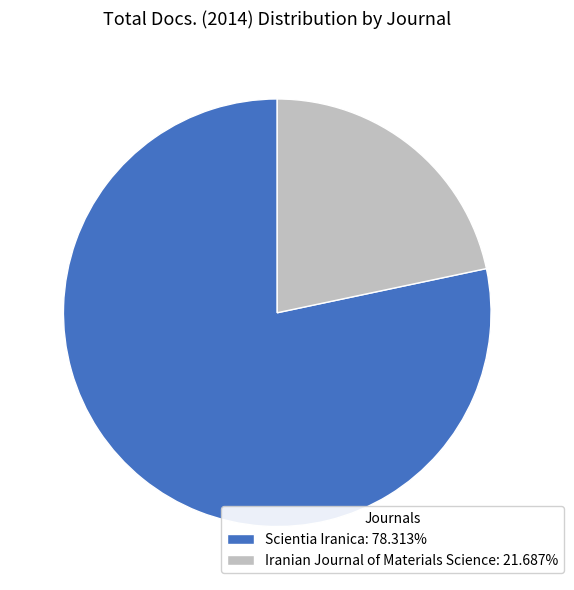

The Iranian Journal of Materials Science slice represents 14% of the pie. True or false?

False